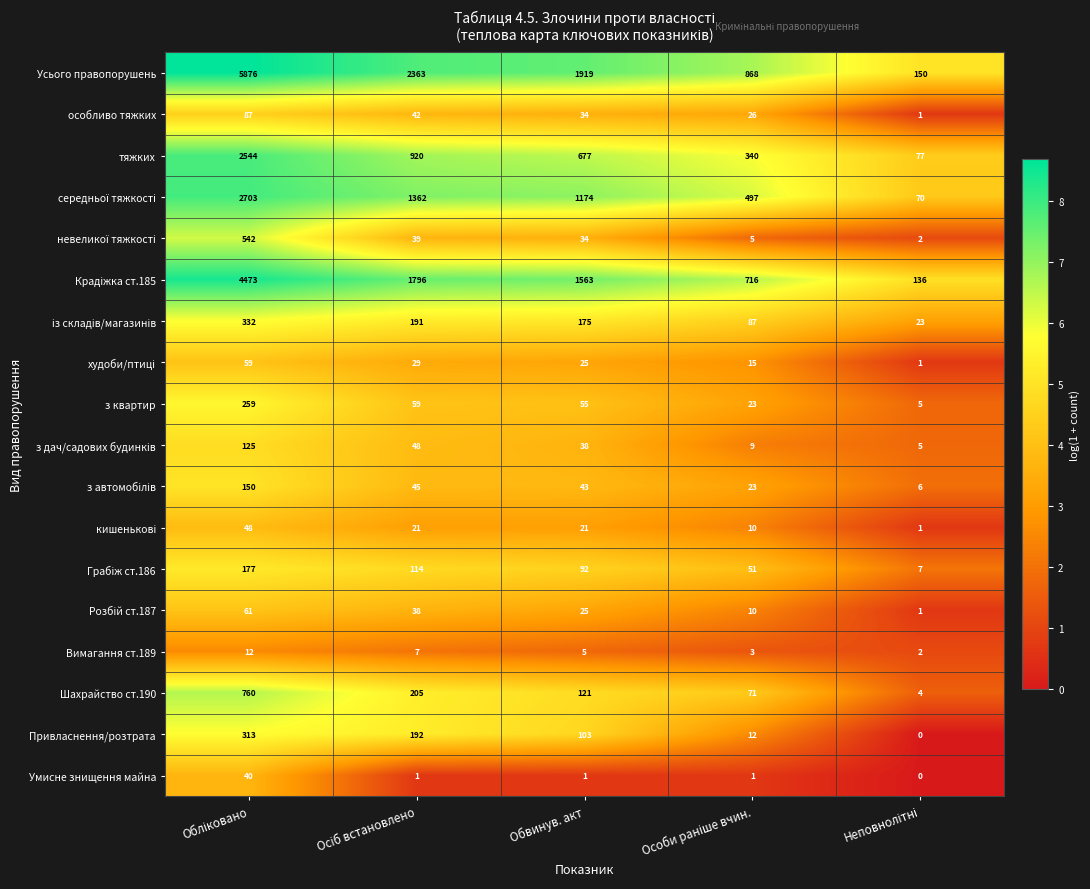

What is the difference between the maximum and minimum values in the Усього правопорушень series?

5726